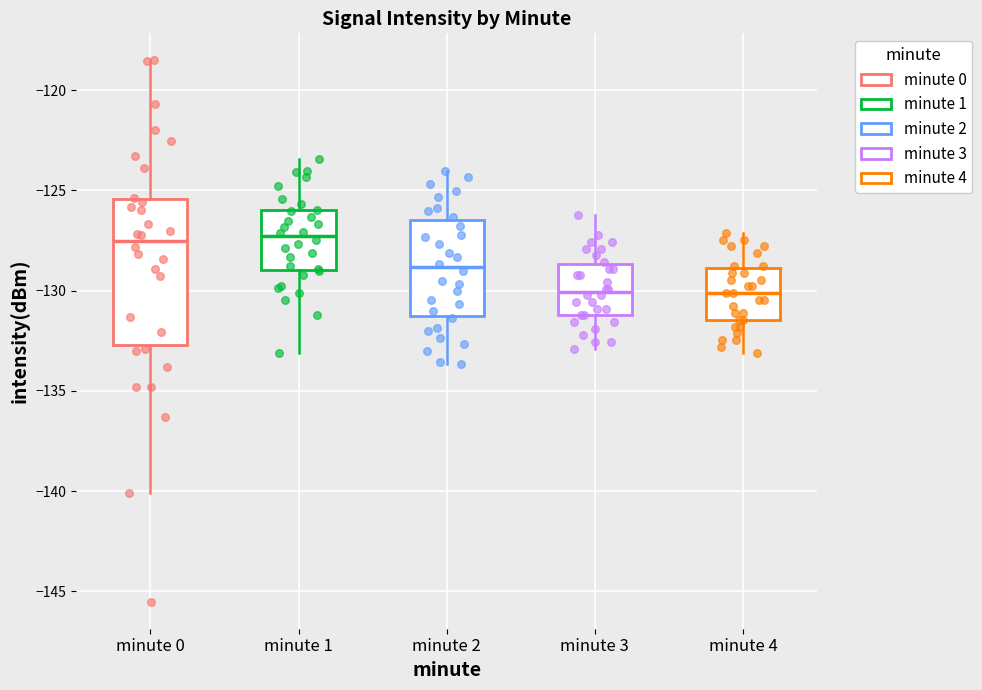

Reading left to right, read every box against the y-axis: the position of its median line, the range the box covers, and the ends of its whiskers. The values are not printed on the chart, so give them approximately, as read against the axis.

minute 0: median -127.5, box -132.5 to -125.5, whiskers -140.0 to -118.5
minute 1: median -127.5, box -129.0 to -126.0, whiskers -133.0 to -123.5
minute 2: median -129.0, box -131.5 to -126.5, whiskers -133.5 to -124.0
minute 3: median -130.0, box -131.0 to -128.5, whiskers -133.0 to -126.0
minute 4: median -130.0, box -131.5 to -129.0, whiskers -133.0 to -127.0